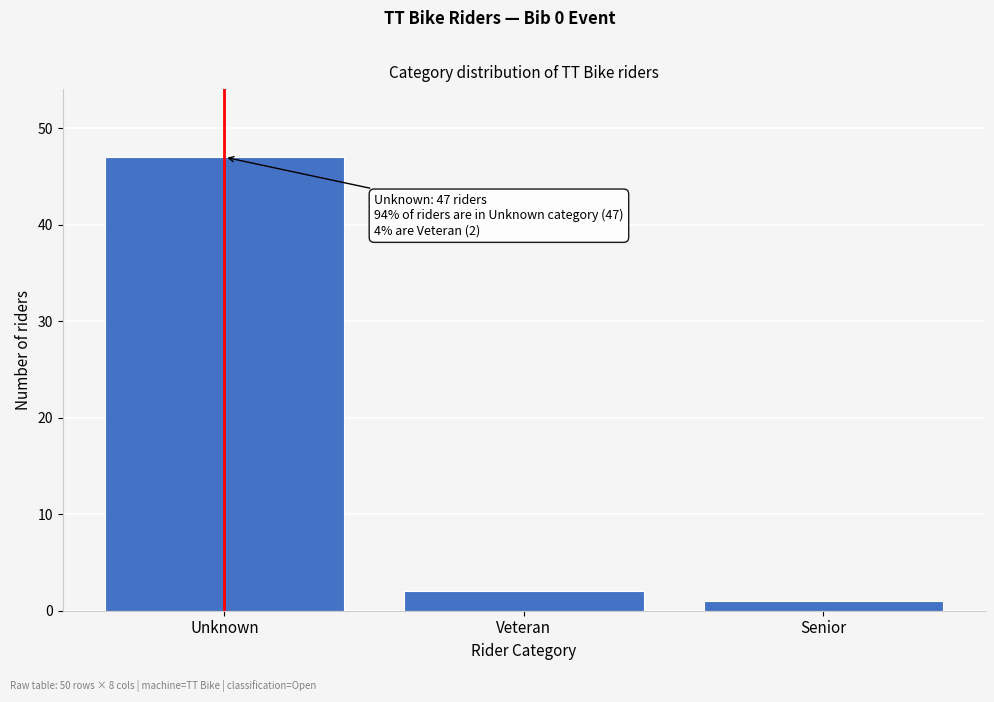

Reading right to left, transcribe all the data shown in this chart.

Senior=1	Veteran=2	Unknown=47